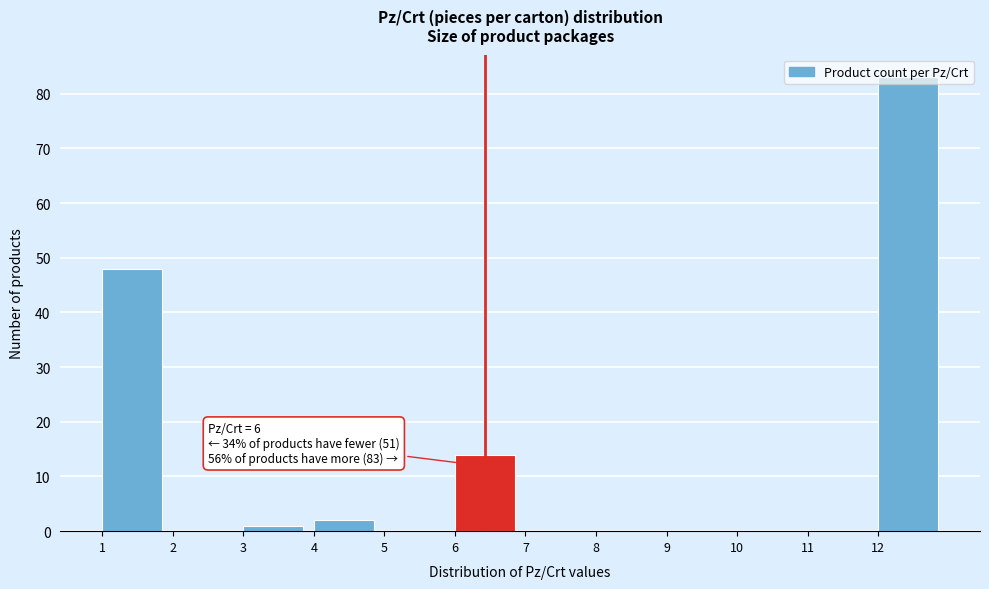

Which range on the x-axis has the tallest bar?

12 to 13